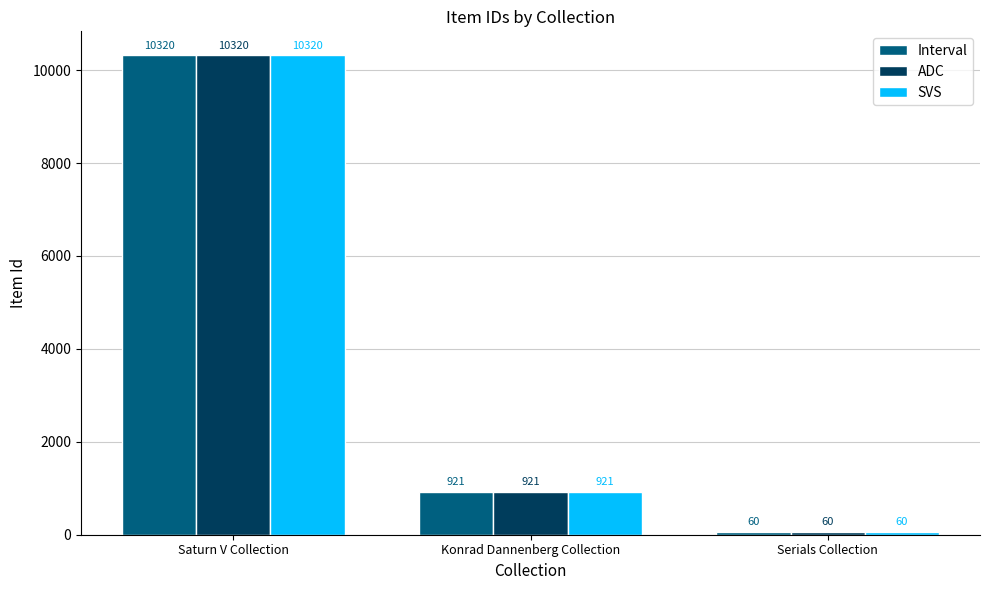

At which label does Interval reach its peak?

Saturn V Collection